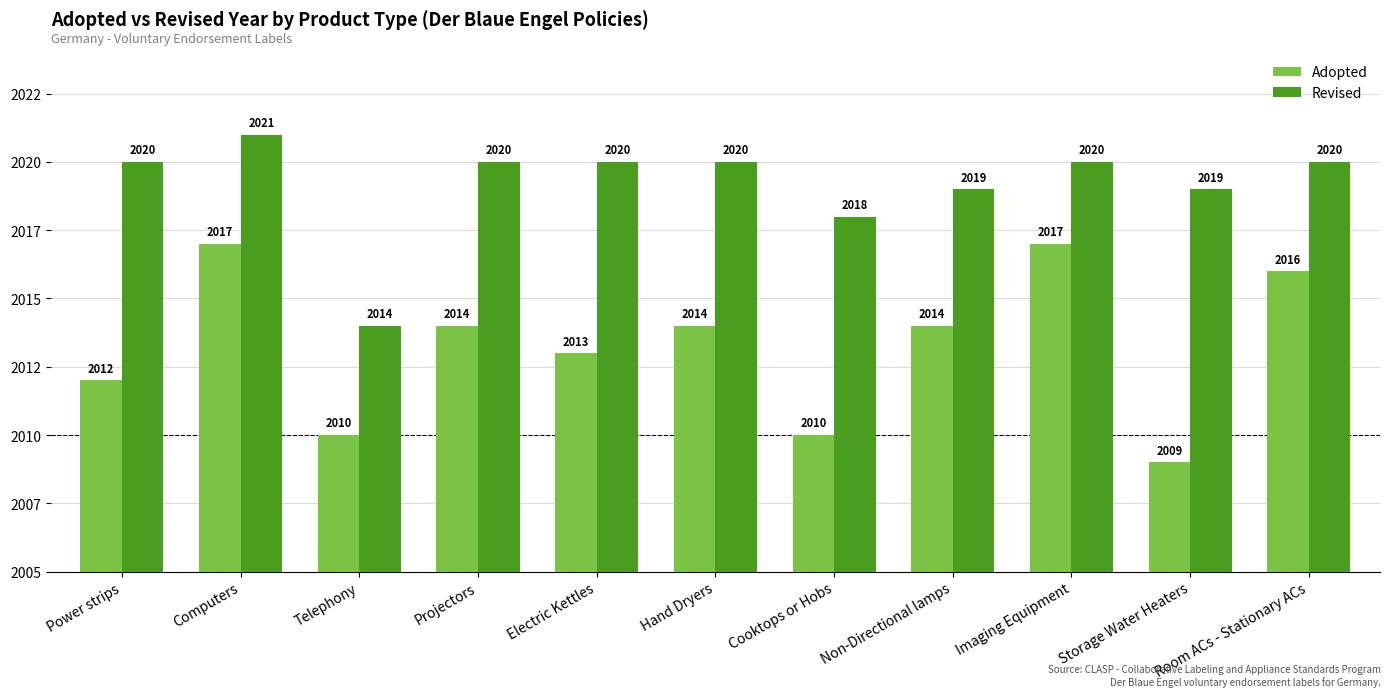

Rank the series by their average value, from lowest to highest.

Adopted, Revised